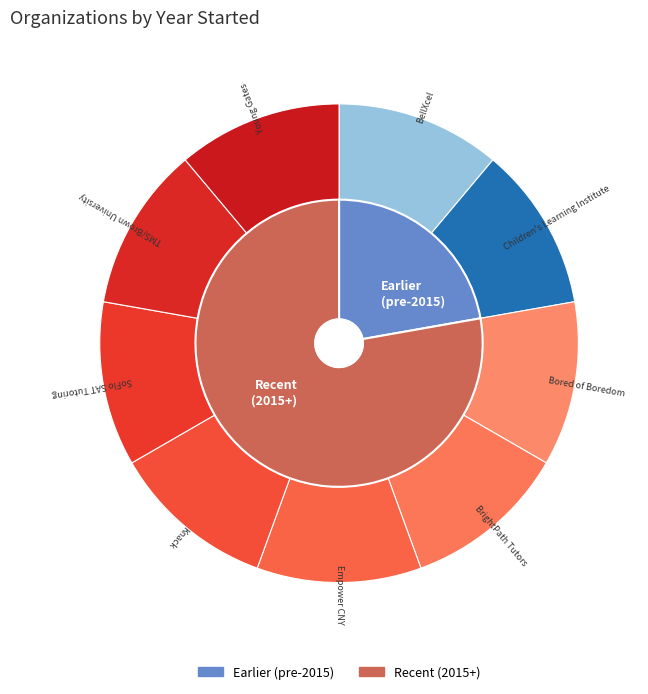

What is the smallest slice in the pie chart?

BellXcel